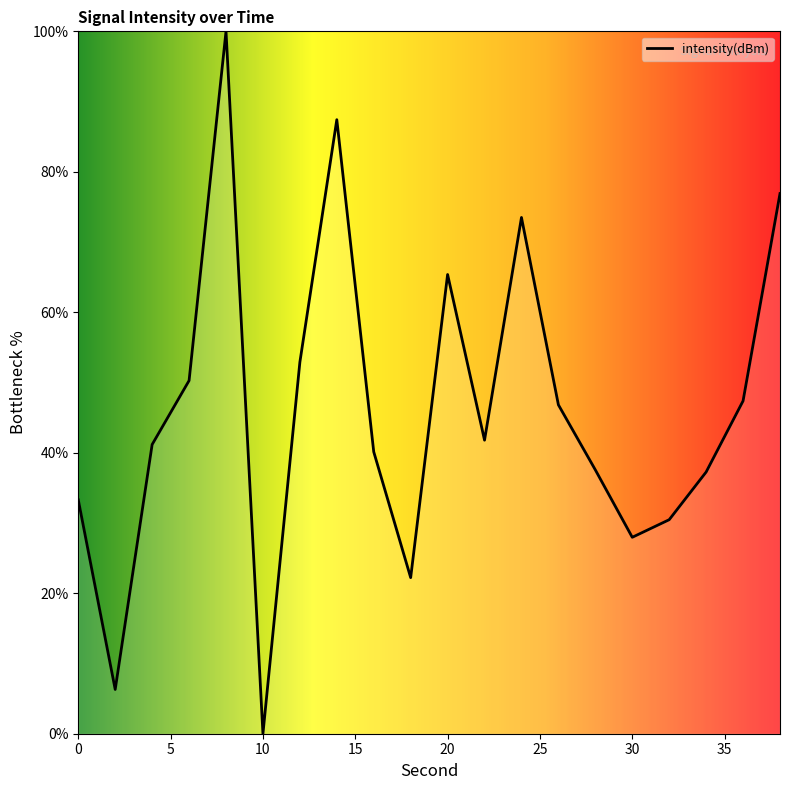

How many series are shown in this chart?

1